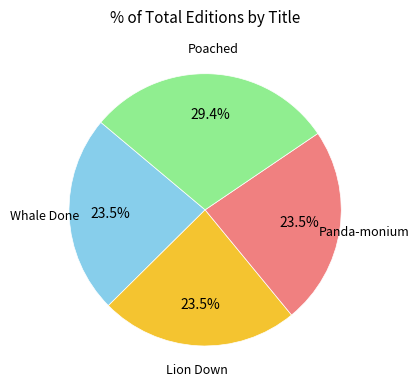

Which slice is the largest?

Poached